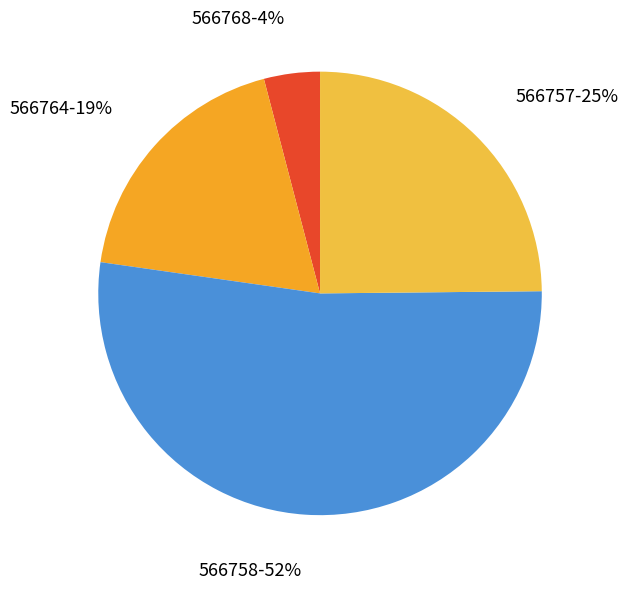

Rank the categories by value from lowest to highest.

566768, 566764, 566757, 566758